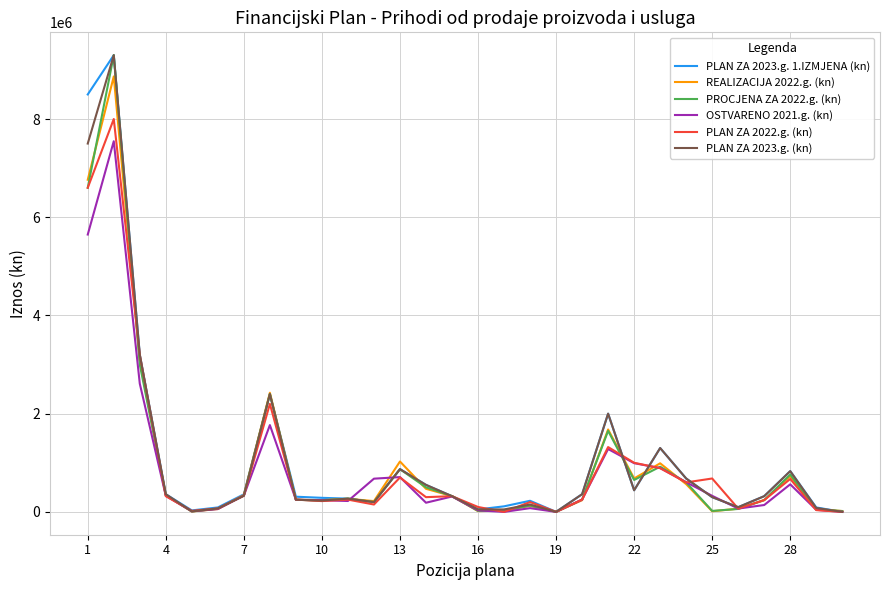

What is the maximum value shown in the chart?

9300000.0